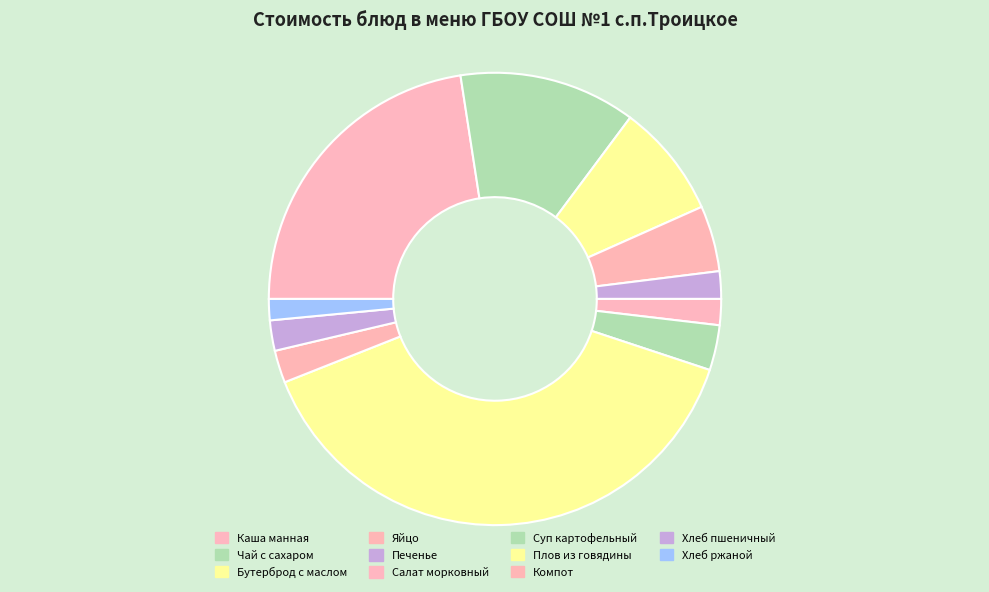

The Бутерброд с маслом slice represents 2% of the pie. True or false?

False